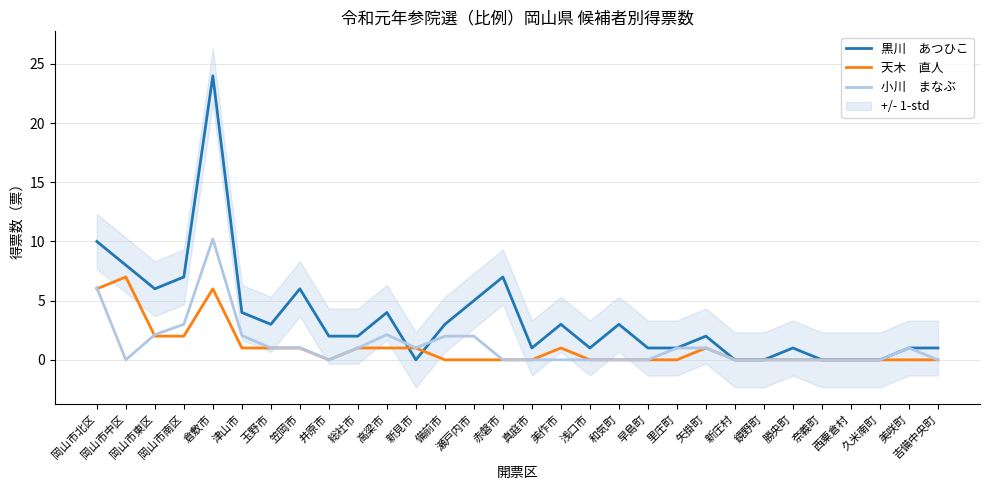

What is the difference between the highest and lowest values at 岡山市東区?

4.0